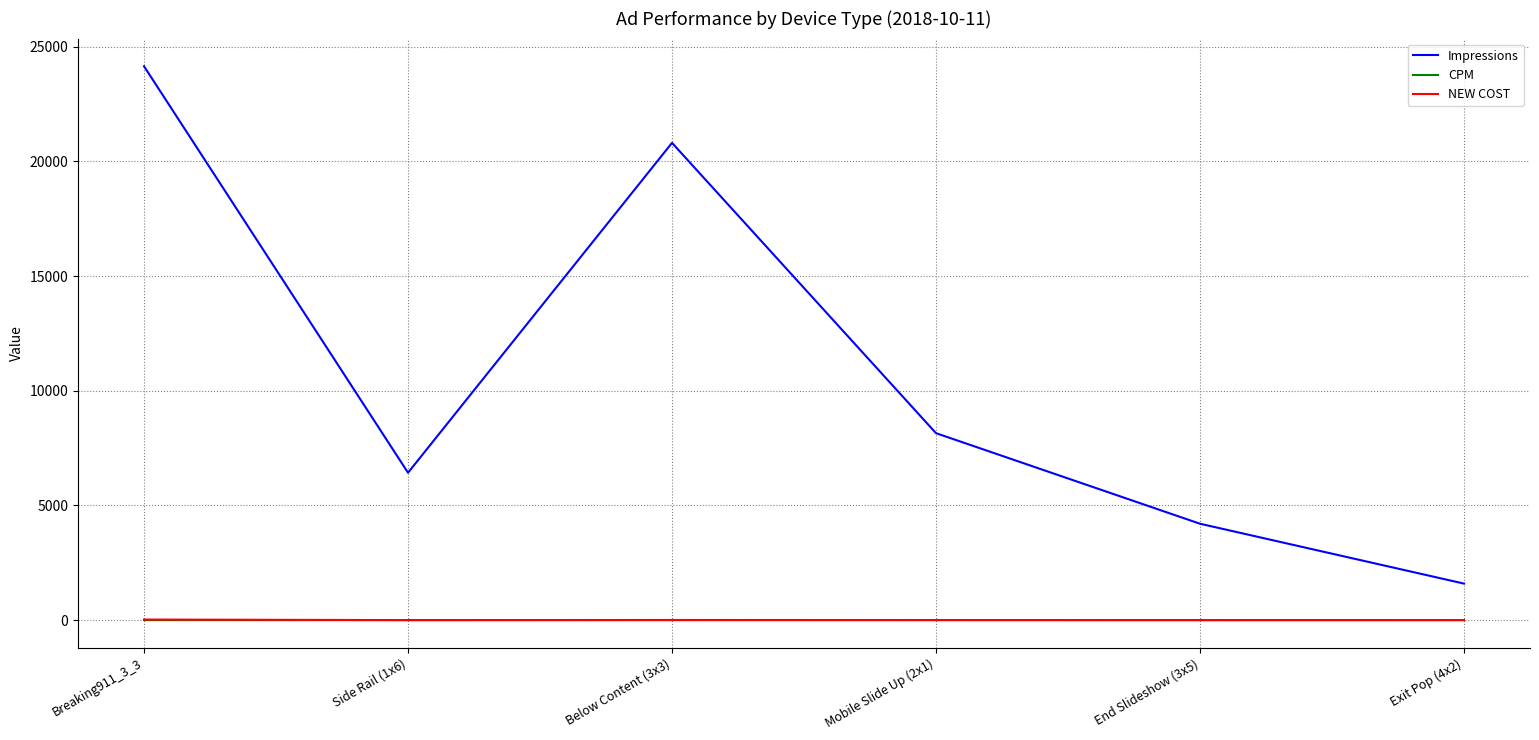

What is the difference between the second highest and second lowest values in the CPM series?

0.6